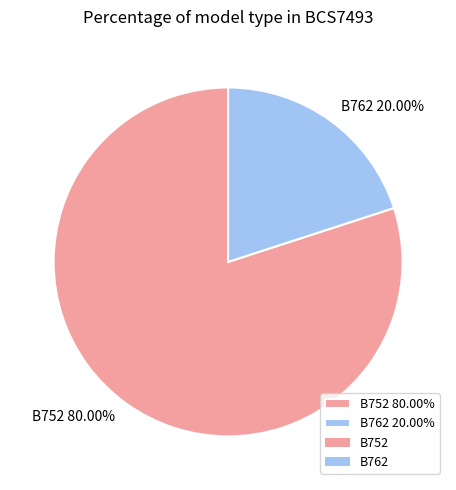

To the nearest percent, what is the combined percentage of B752 and B762?

100%